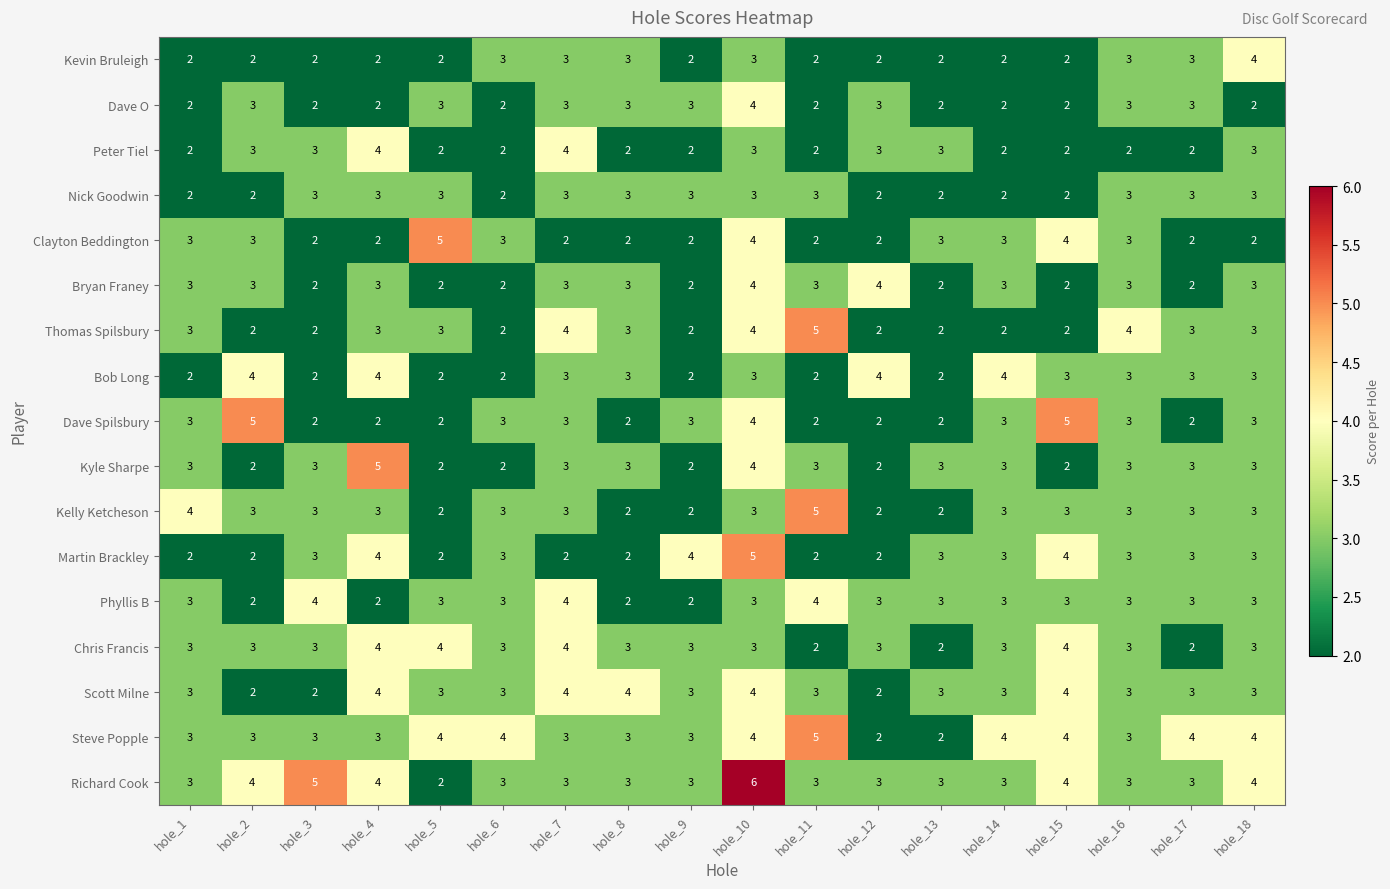

What is the greatest value displayed?

6